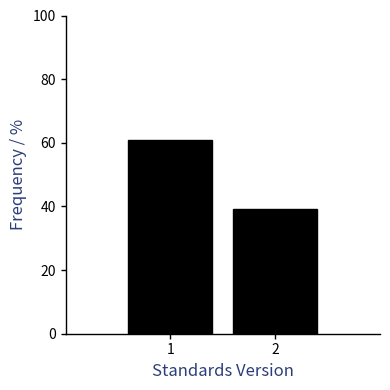

Reading left to right, what are all the values shown in this chart?

1=60.9	2=39.1